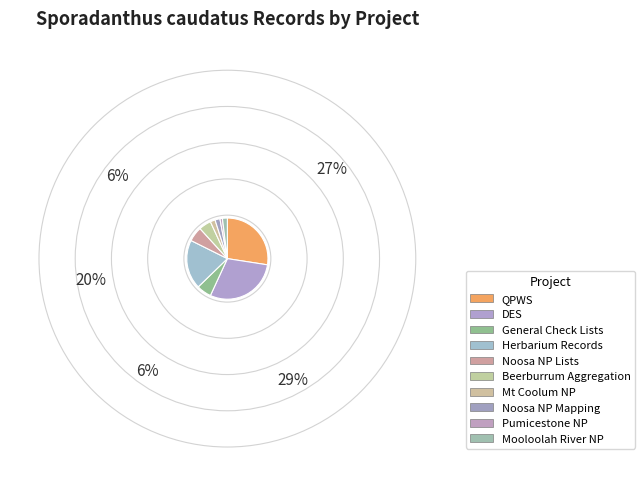

Count the number of slices in the pie.

10